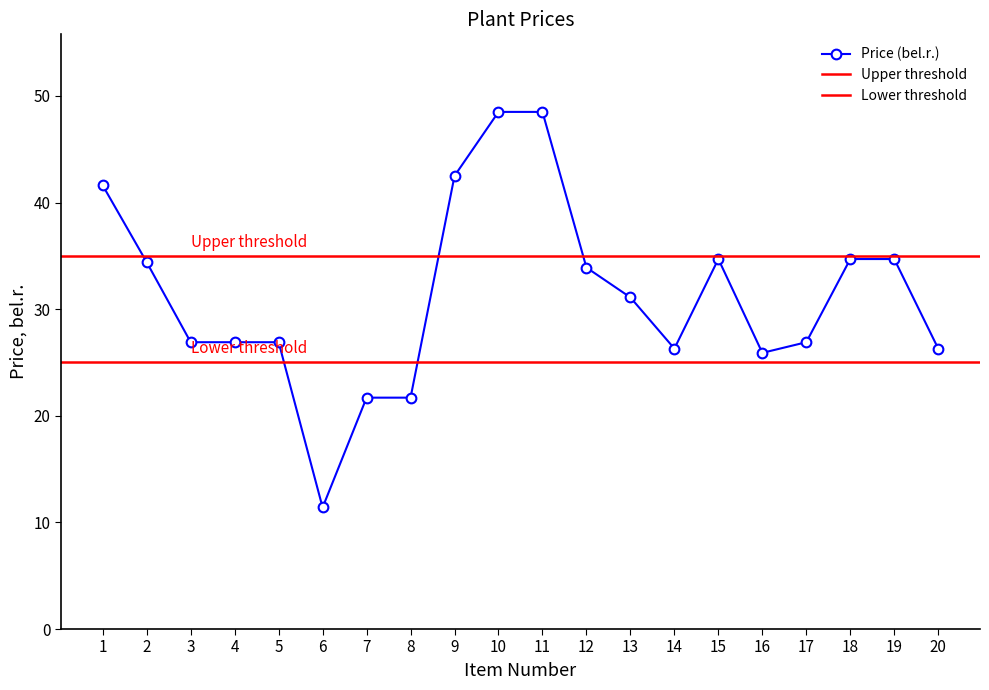

Between 5 and 2, which is larger?

2